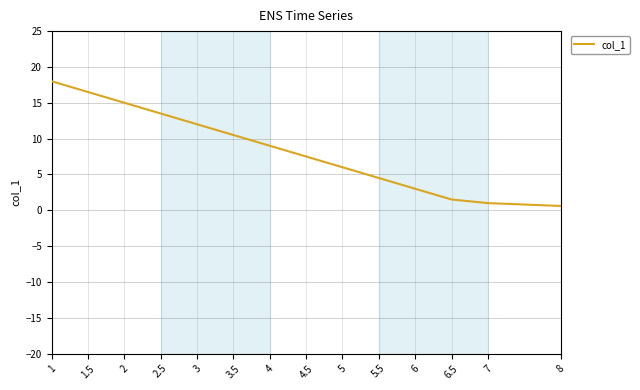

True or false: there are more than 0 points higher than both neighbors.

False